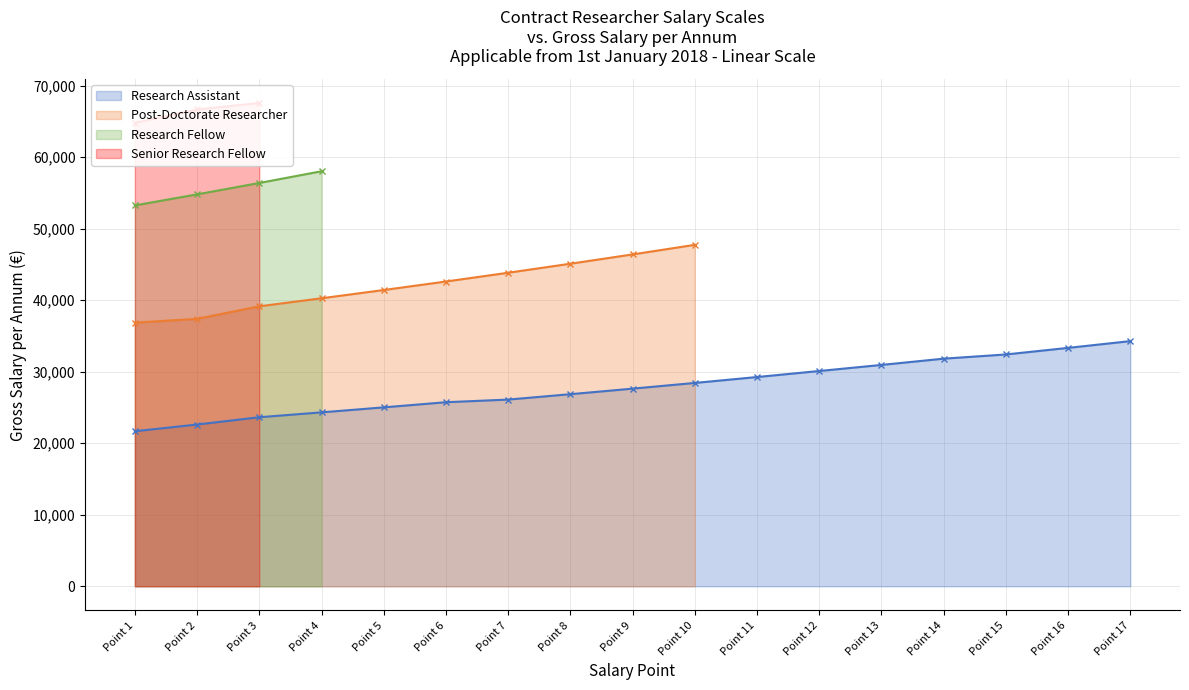

How many lines are shown in the chart?

4